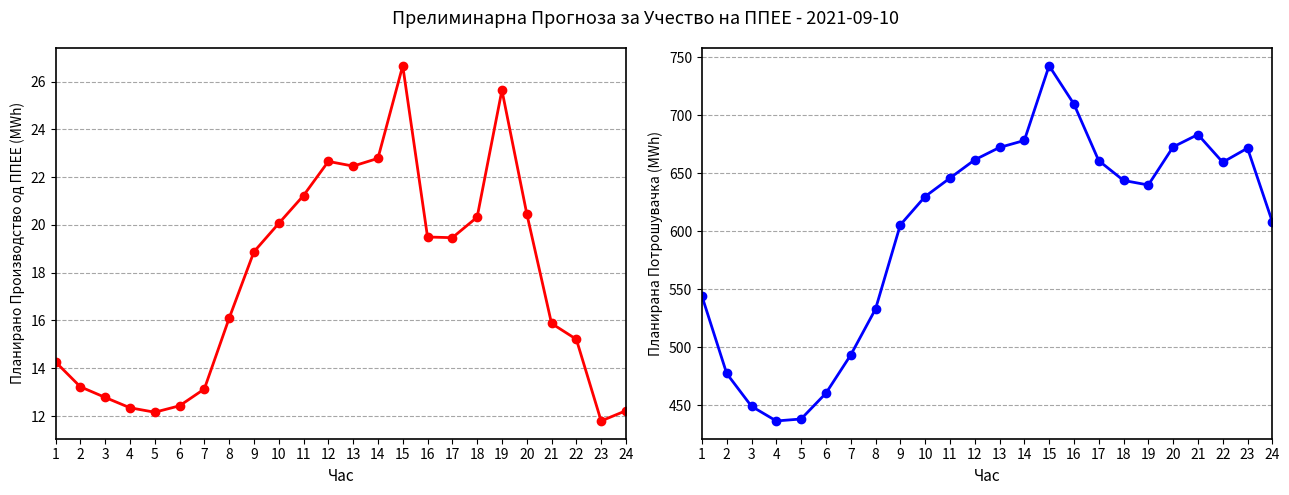

Where does the Планирана Потрошувачка series first go above 643?

11